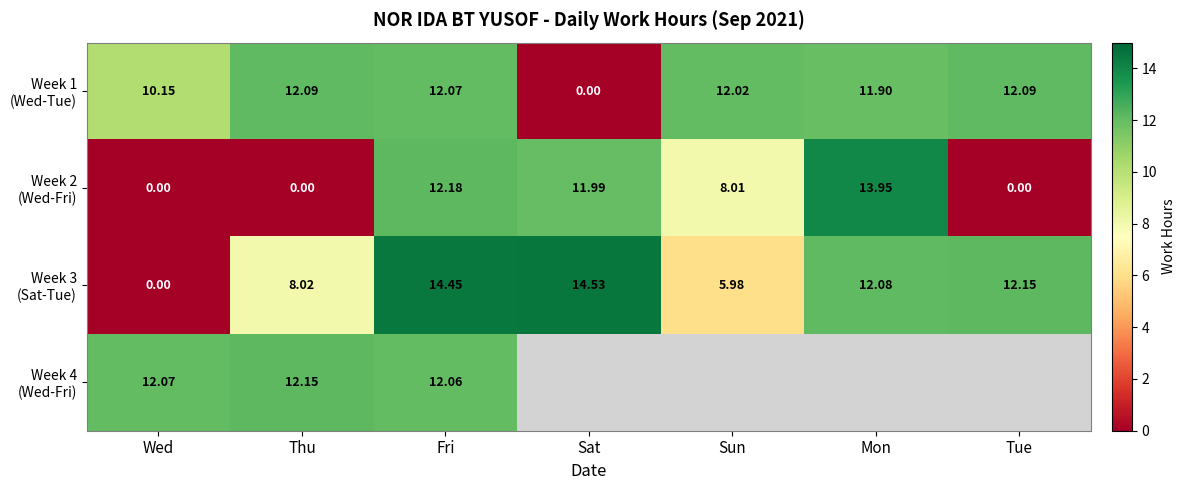

Which category has the lowest value in the Week 1 (Wed-Tue) series?

Sat